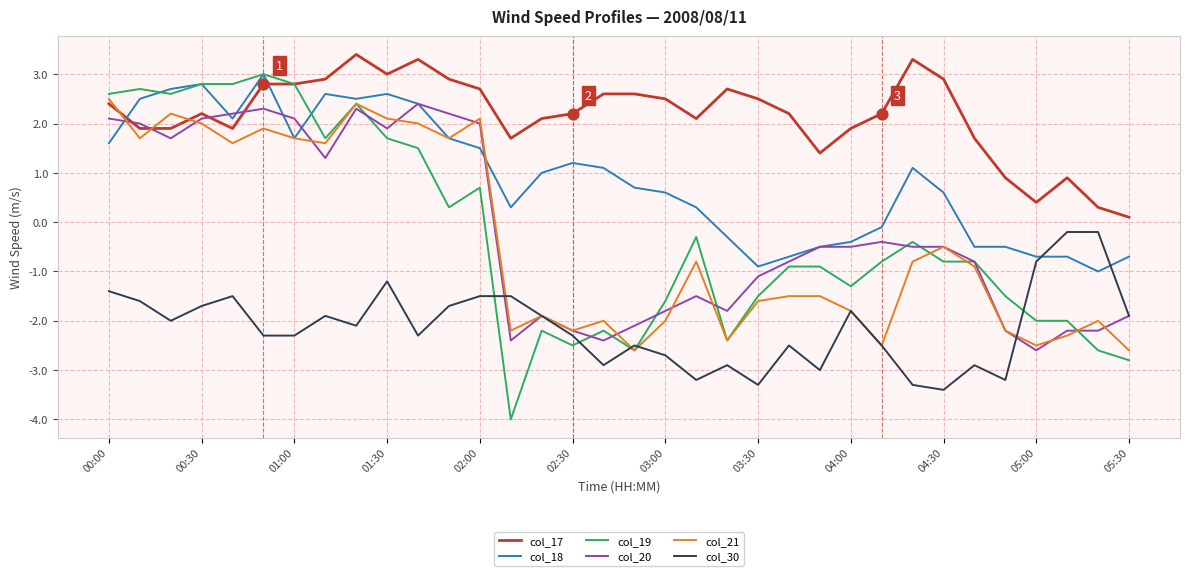

Which series has the largest total across all categories?

col_17